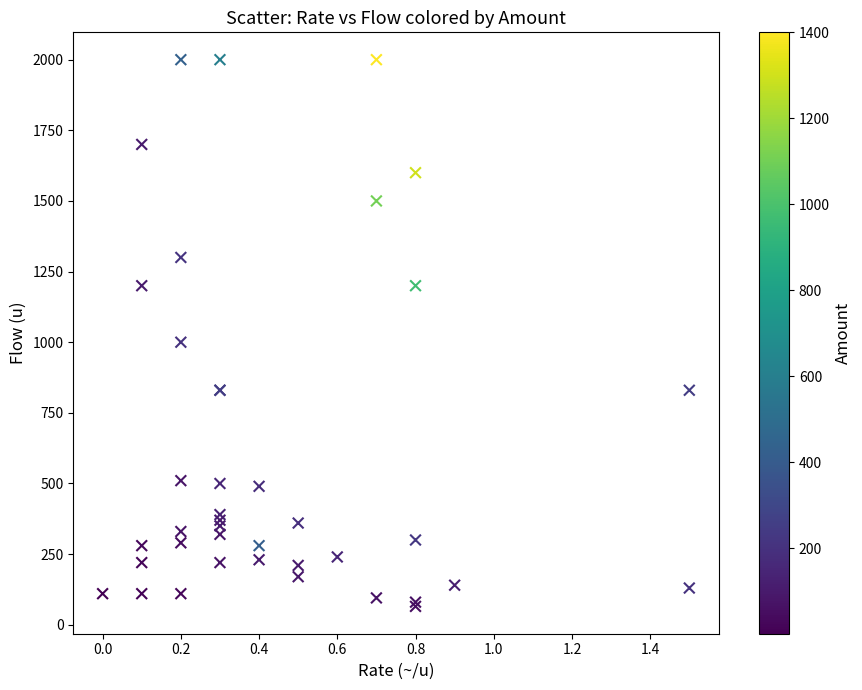

What Y value in the scatter plot is closest to 1032?

1000